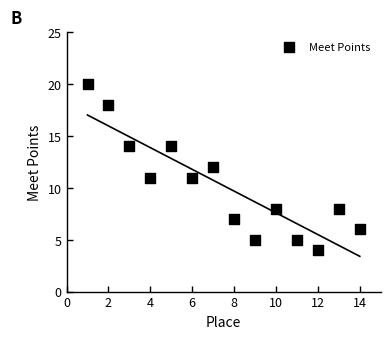

What is the range of X values (max minus min)?

13